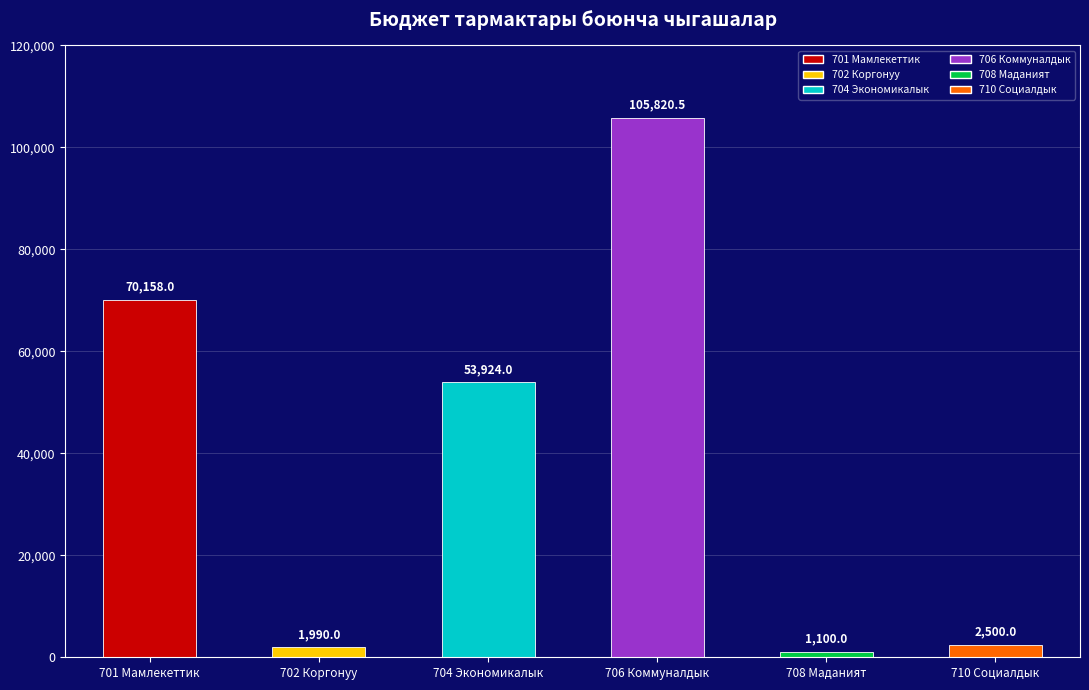

Reading left to right, what are all the values shown in this chart?

70158.0	1990.0	53924.0	105820.5	1100.0	2500.0